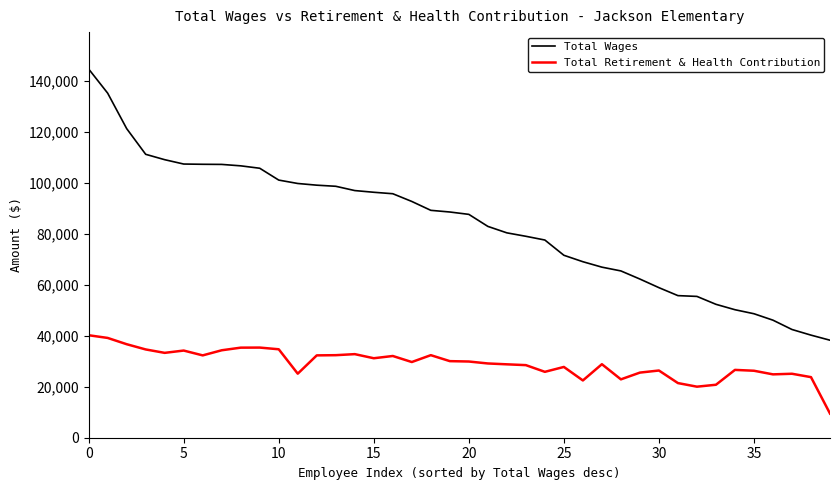

List the series in order of their peak value, highest first.

Total Wages, Total Retirement & Health Contribution